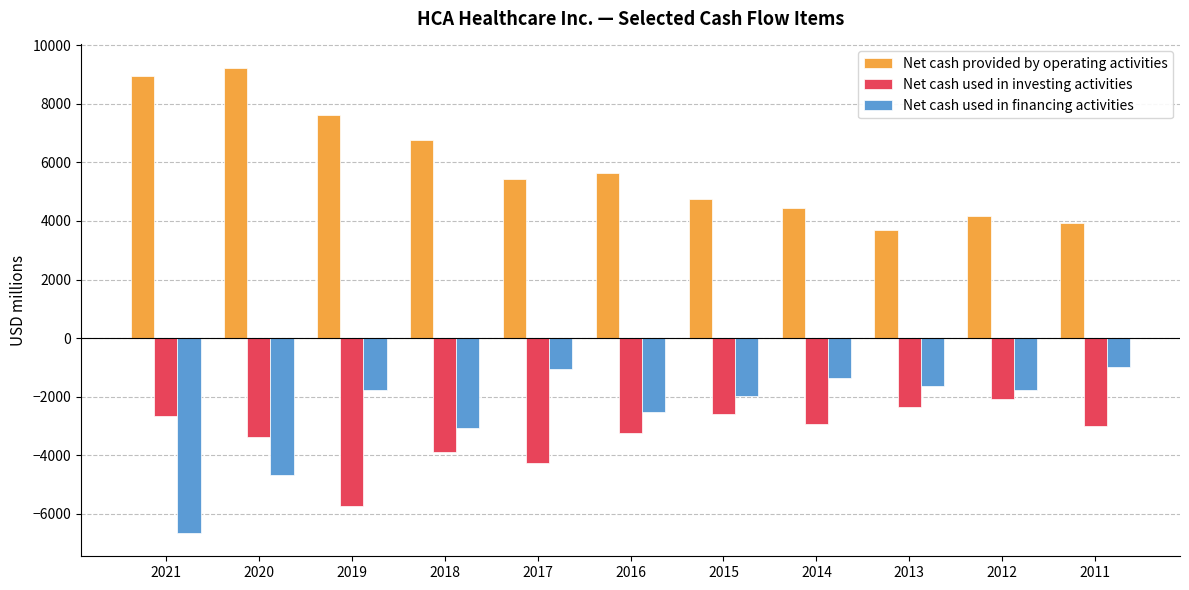

At how many categories does at least one series exceed 538?

11